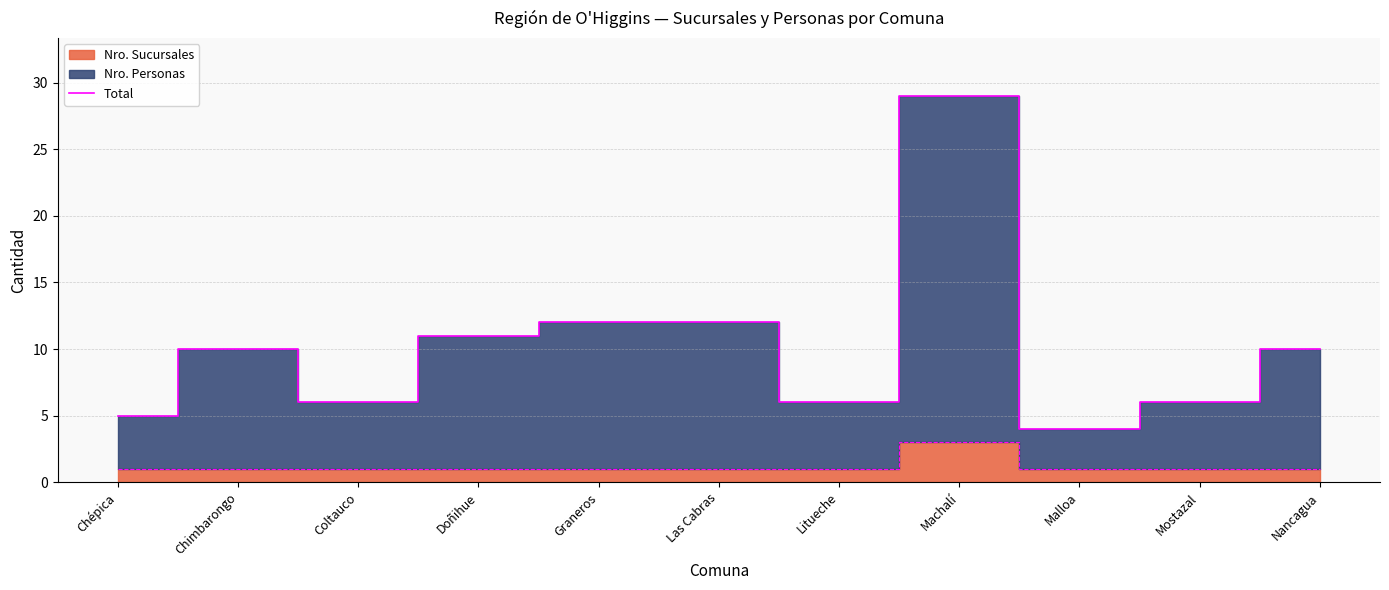

Reading right to left, what are all the values shown in this chart?

10	6	4	29	6	12	12	11	6	10	5